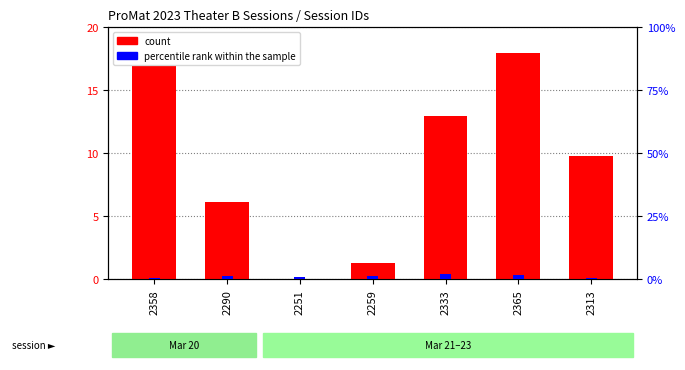

What is the approximate value of count at 2313?

9.8